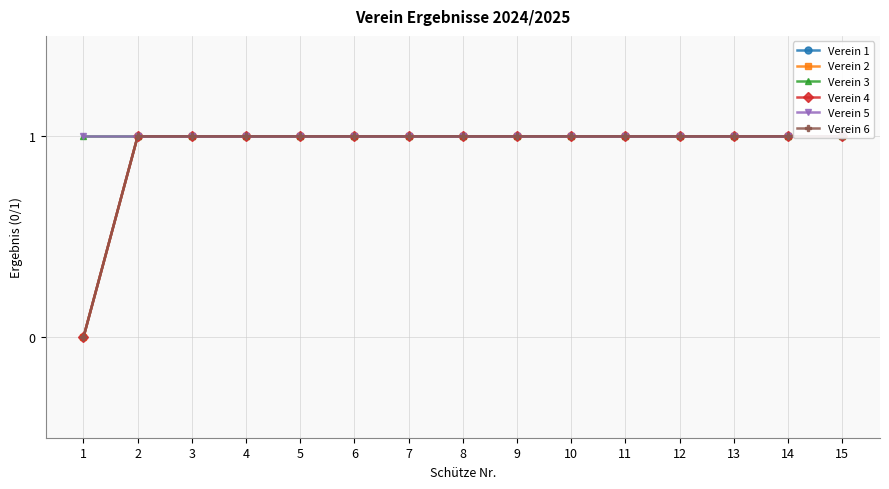

List the series in order of their peak value, lowest first.

Verein 1, Verein 2, Verein 3, Verein 4, Verein 5, Verein 6